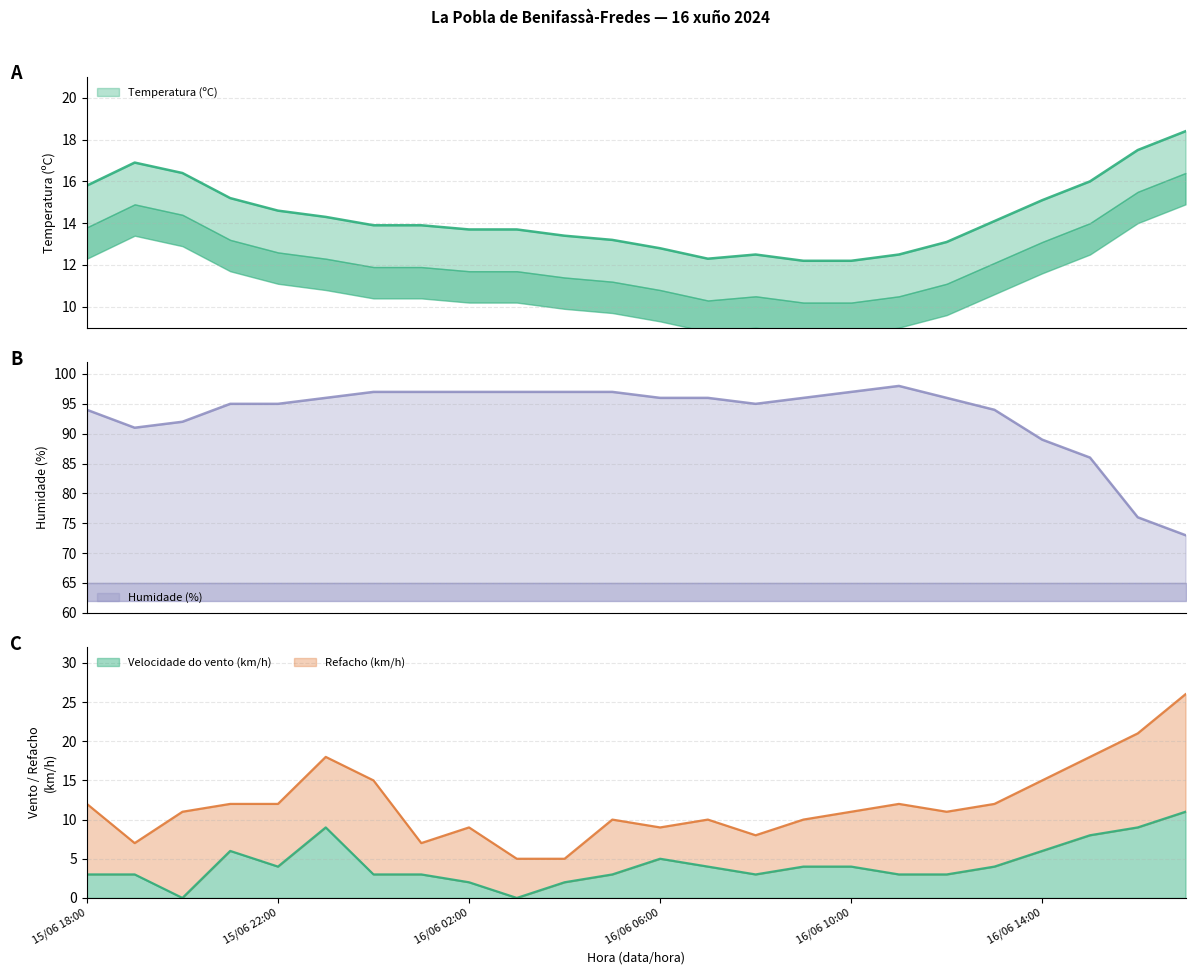

Reading right to left, list all the values displayed in this chart.

Temperatura (ºC): 18.4	17.5	16.0	15.1	14.1	13.1	12.5	12.2	12.2	12.5	12.3	12.8	13.2	13.4	13.7	13.7	13.9	13.9	14.3	14.6	15.2	16.4	16.9	15.8
Velocidade do vento (km/h): 11.0	9.0	8.0	6.0	4.0	3.0	3.0	4.0	4.0	3.0	4.0	5.0	3.0	2.0	0.0	2.0	3.0	3.0	9.0	4.0	6.0	0.0	3.0	3.0
Refacho (km/h): 26.0	21.0	18.0	15.0	12.0	11.0	12.0	11.0	10.0	8.0	10.0	9.0	10.0	5.0	5.0	9.0	7.0	15.0	18.0	12.0	12.0	11.0	7.0	12.0
Humidade (%): 73.0	76.0	86.0	89.0	94.0	96.0	98.0	97.0	96.0	95.0	96.0	96.0	97.0	97.0	97.0	97.0	97.0	97.0	96.0	95.0	95.0	92.0	91.0	94.0